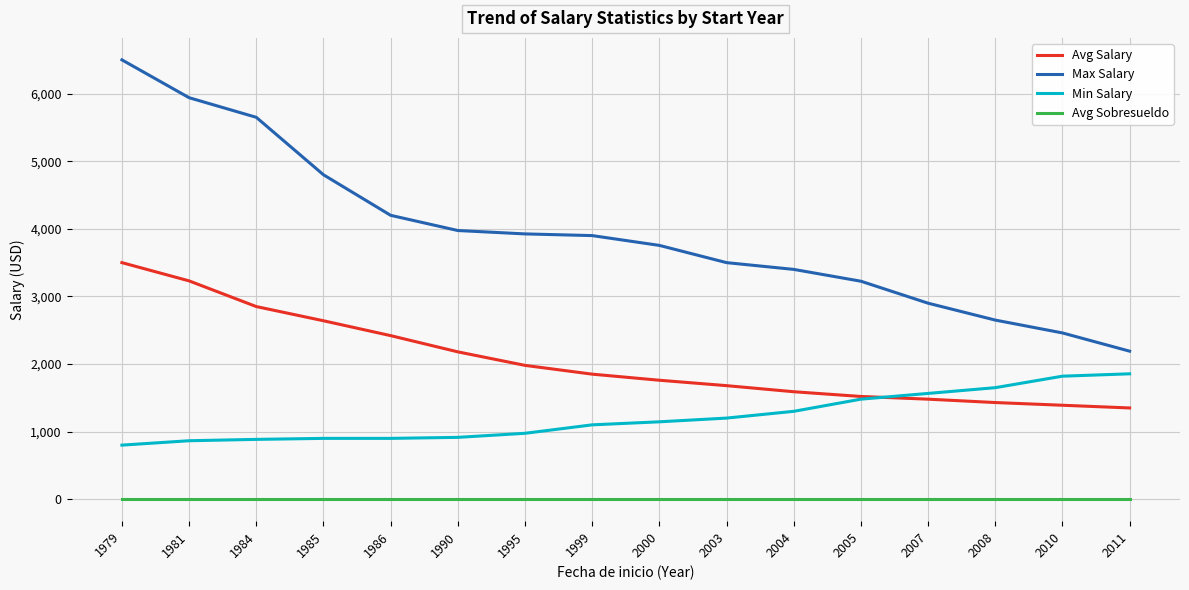

Which series has the widest spread of values?

Max Salary